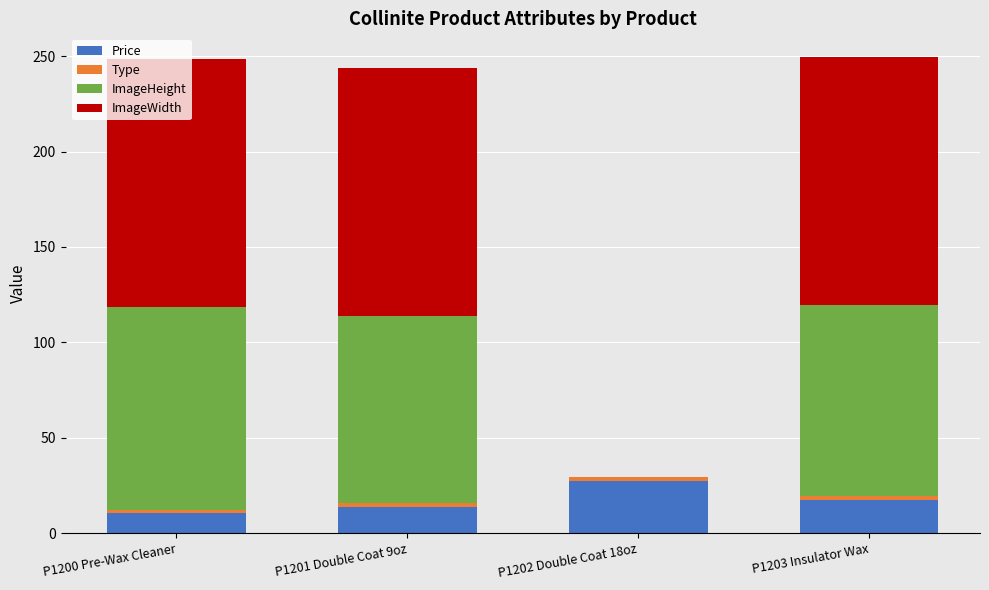

At which label does Price reach its peak?

P1202 Double Coat 18oz